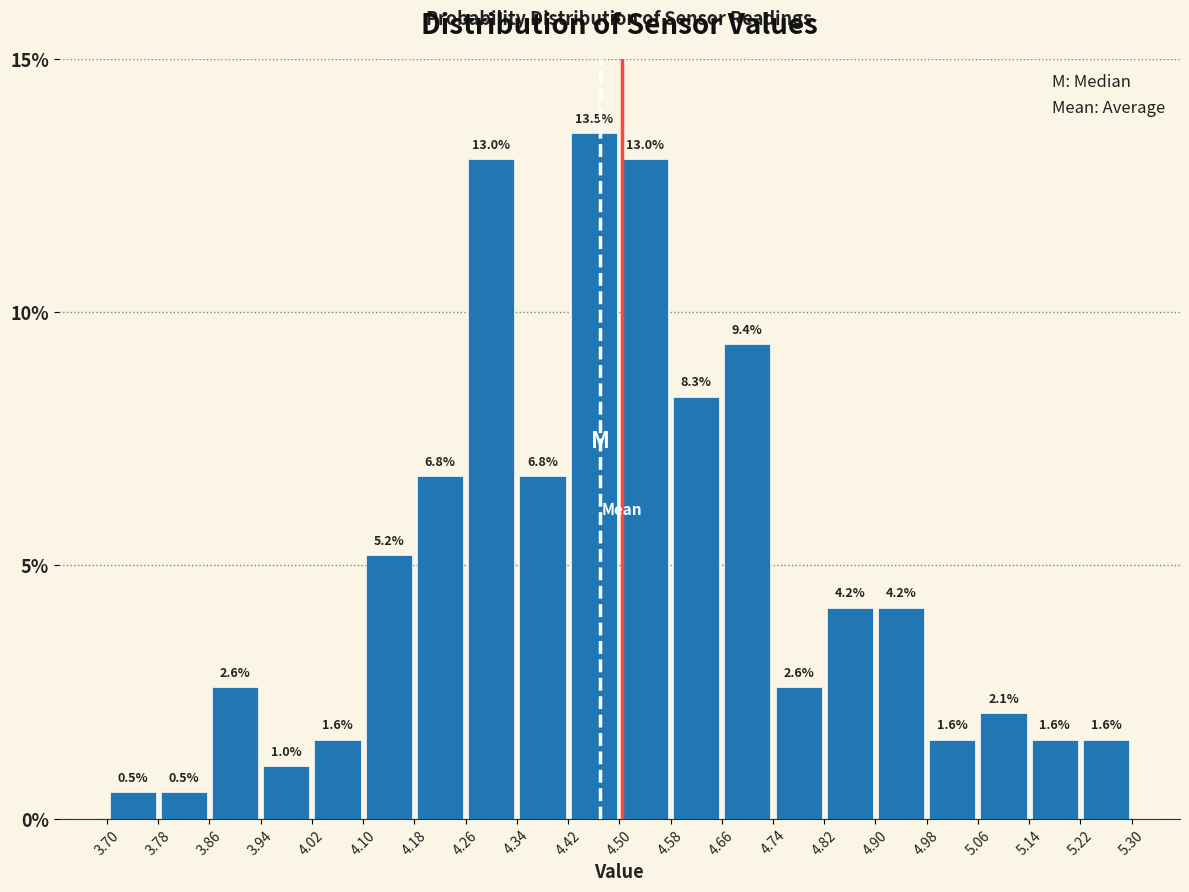

Over which range of the x-axis is the bar tallest?

4.42 to 4.50